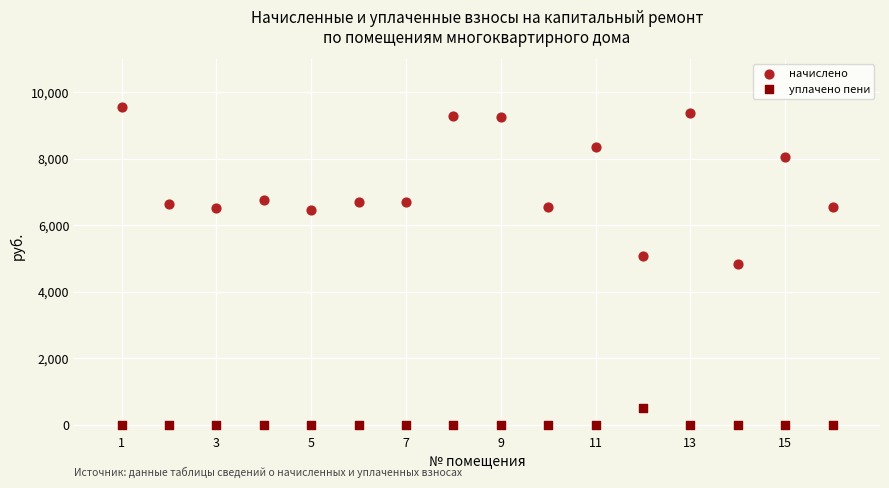

Which series reaches the minimum Y coordinate?

уплачено пени